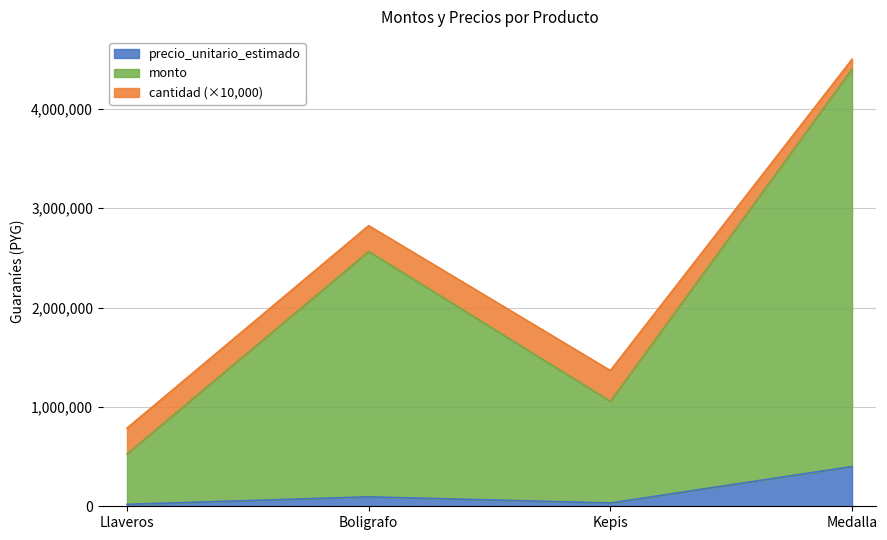

What is the difference between the maximum and minimum values in the precio_unitario_estimado series?

380500